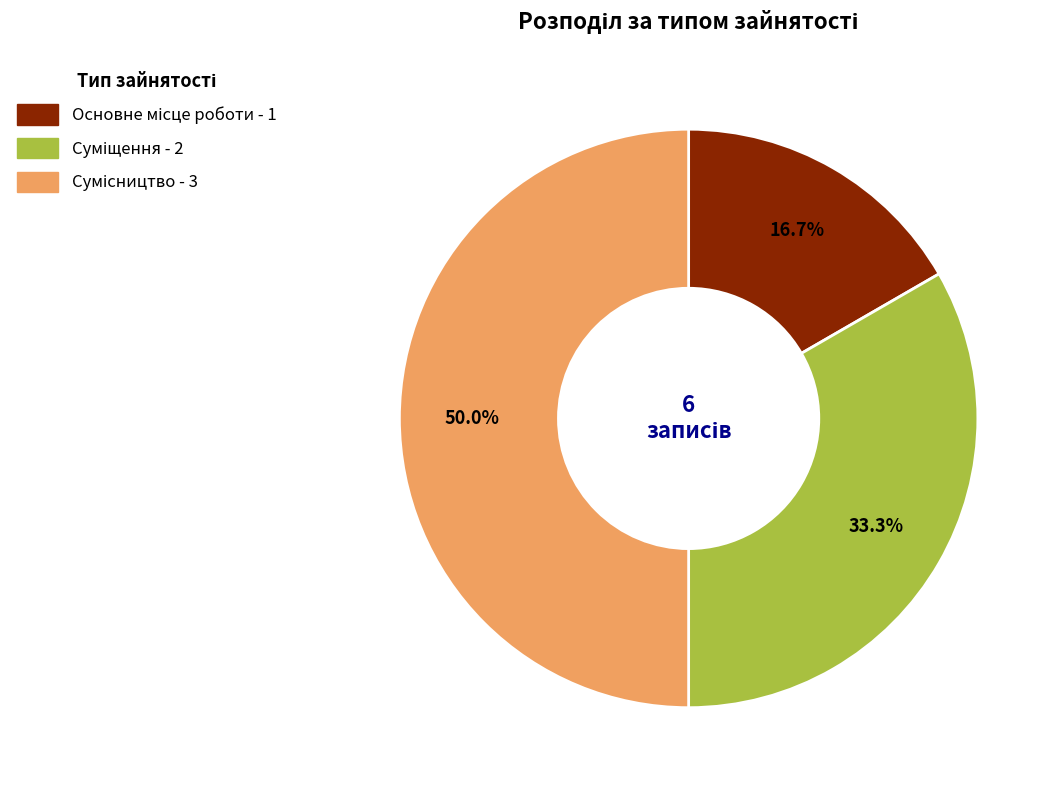

Which category has the biggest portion of the pie?

Сумісництво